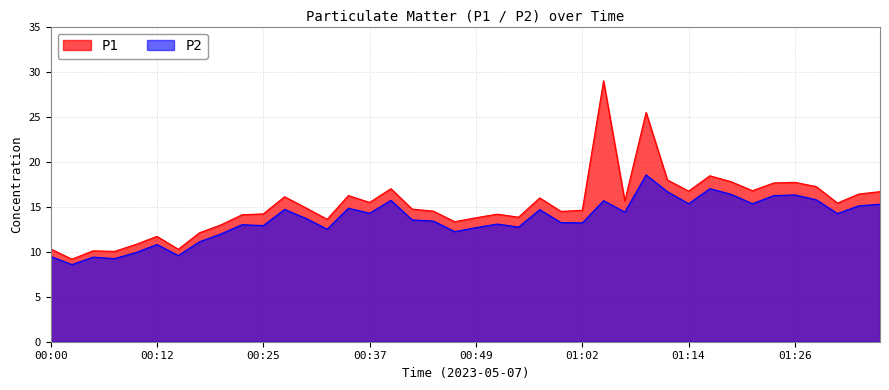

Which series changed the most between 00:15 and 01:34?

P1